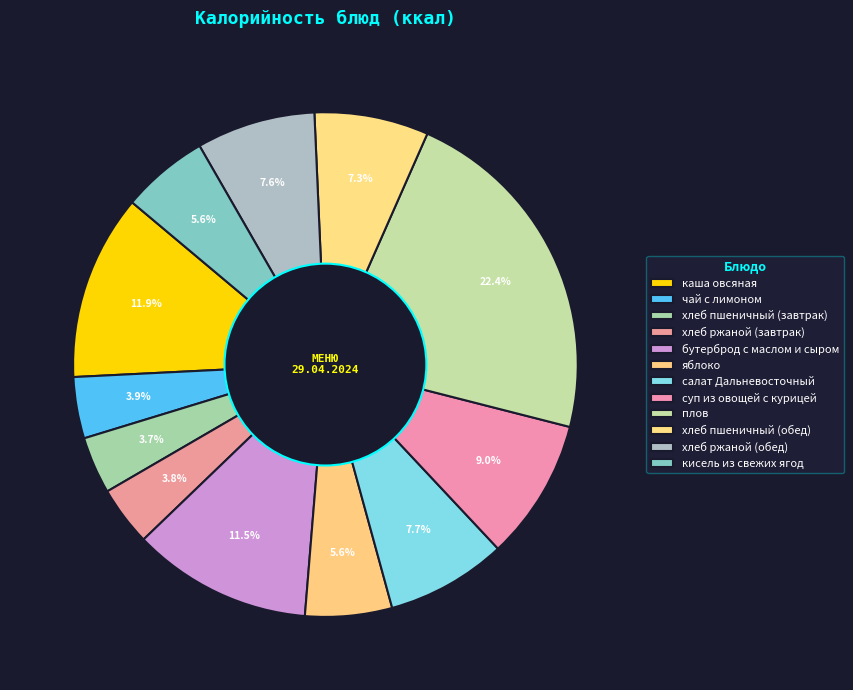

Between суп из овощей с курицей and плов, which is larger?

плов